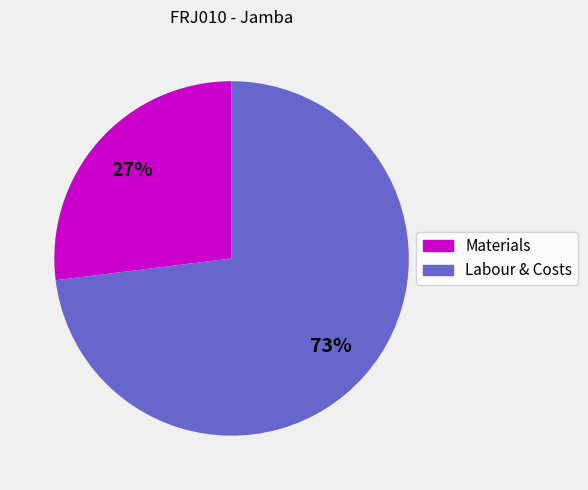

Is there a majority slice in this chart?

Yes